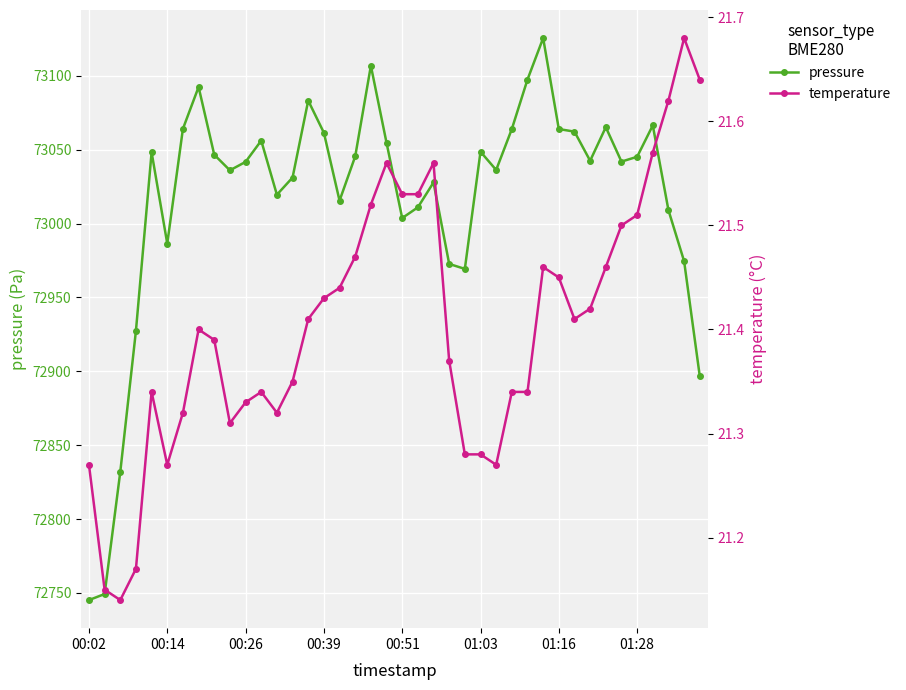

Is it true that pressure equals 120203.5 at 11?

False